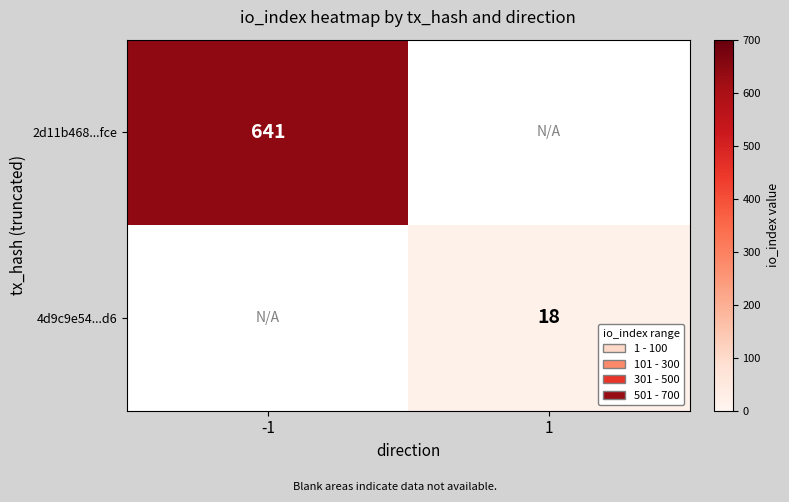

The 4d9c9e54...d6 series shows 18.0 at 1. True or false?

True